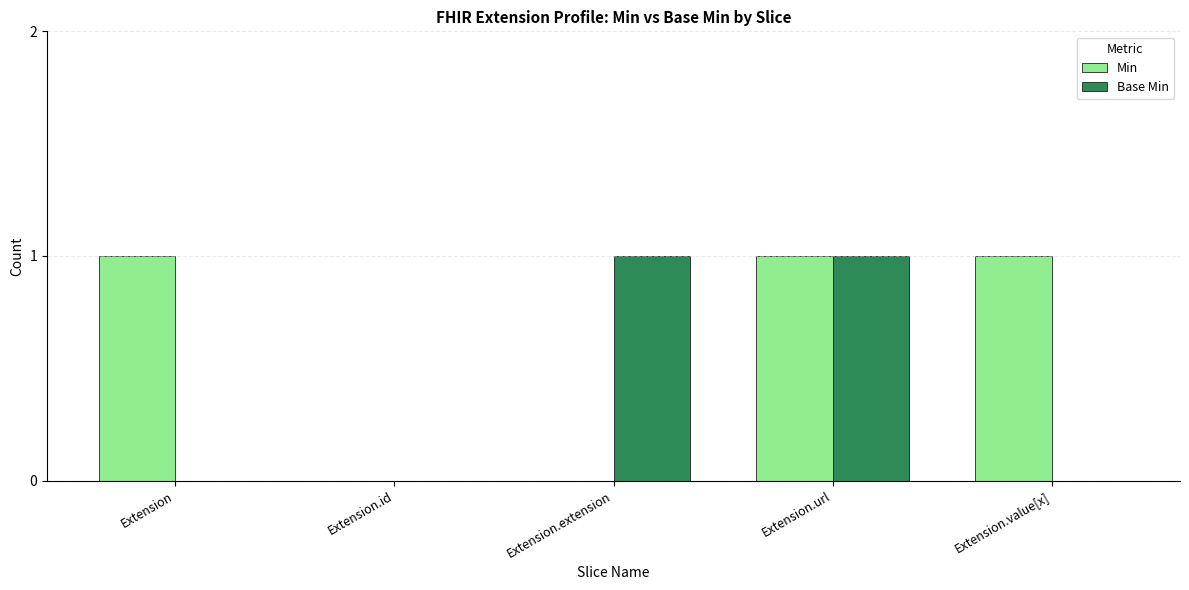

How many Base Min values are between 0 and 1?

5